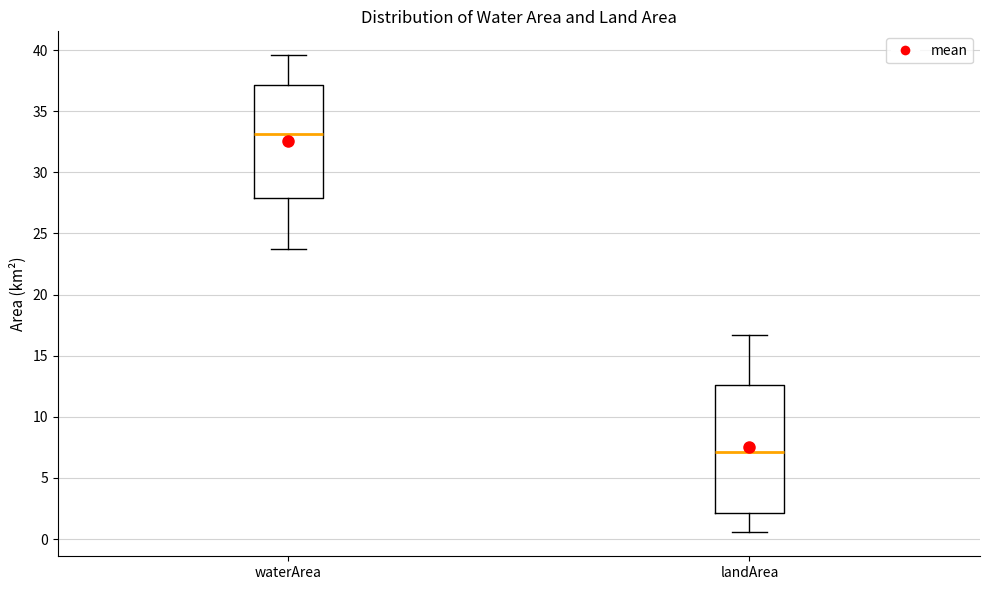

Where is the upper edge of the box for waterArea on the y-axis? The values are not printed on the chart, so give them approximately, as read against the axis.

37.0